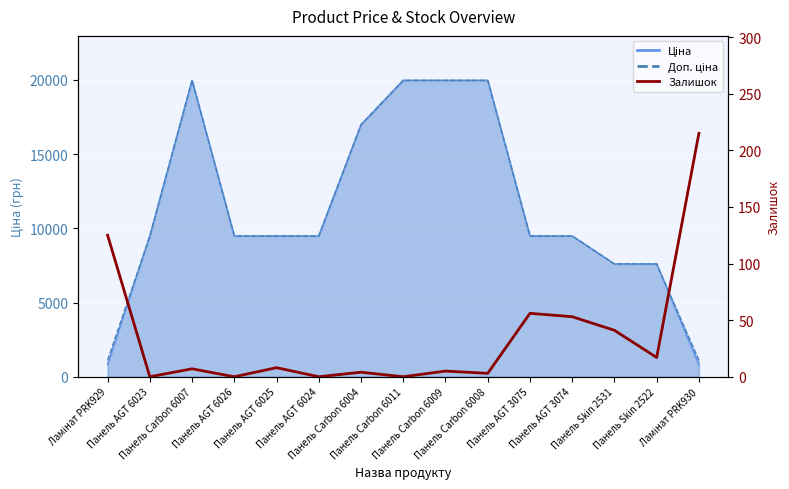

How many points are higher than both their immediate neighbors (excluding endpoints)?

5